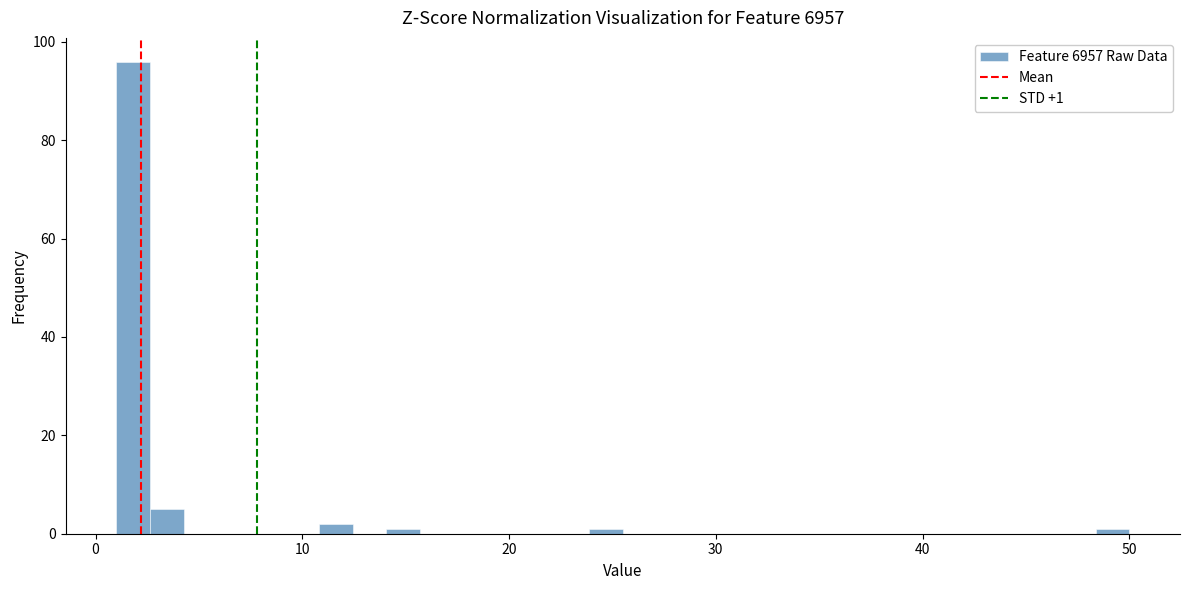

Around what value on the x-axis is the tallest bar? Give the approximate position of its centre, as read against the axis.

2